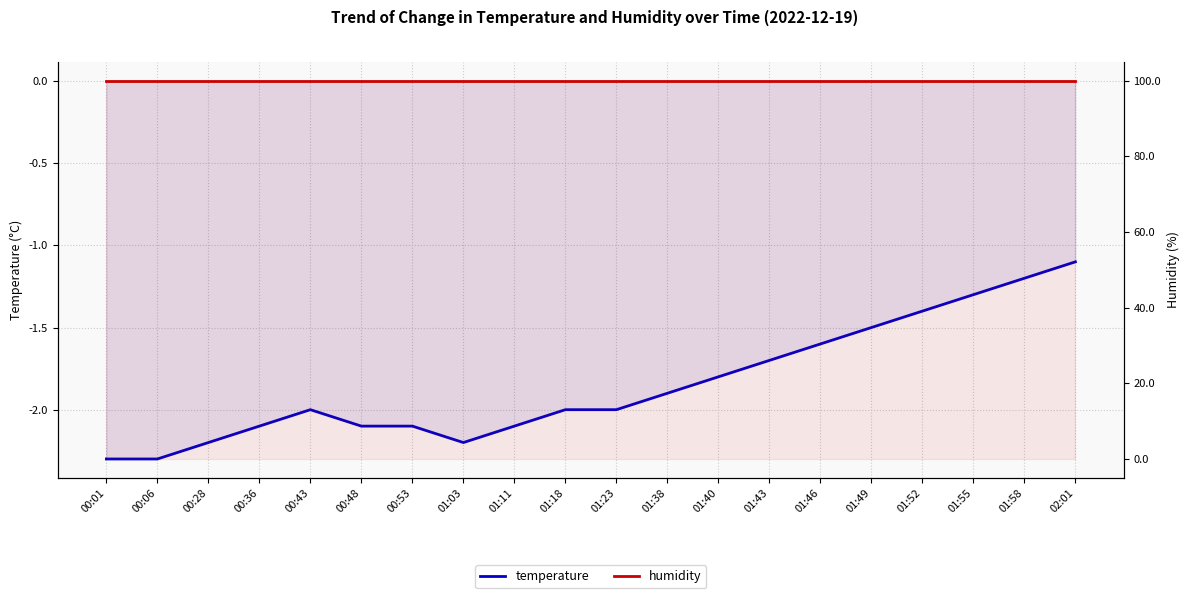

Reading right to left, extract all data points from this chart.

temperature: -1.1	-1.2	-1.3	-1.4	-1.5	-1.6	-1.7	-1.8	-1.9	-2.0	-2.0	-2.1	-2.2	-2.1	-2.1	-2.0	-2.1	-2.2	-2.3	-2.3
humidity: 99.9	99.9	99.9	99.9	99.9	99.9	99.9	99.9	99.9	99.9	99.9	99.9	99.9	99.9	99.9	99.9	99.9	99.9	99.9	99.9